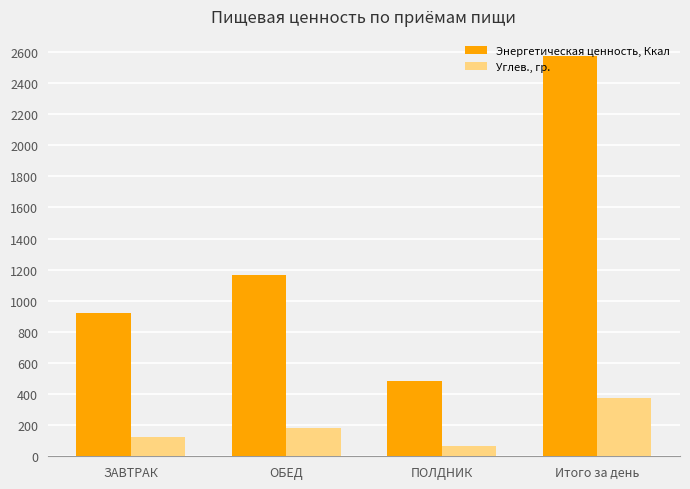

True or false: Энергетическая ценность, Ккал has a value of 1167.9 at ОБЕД.

True